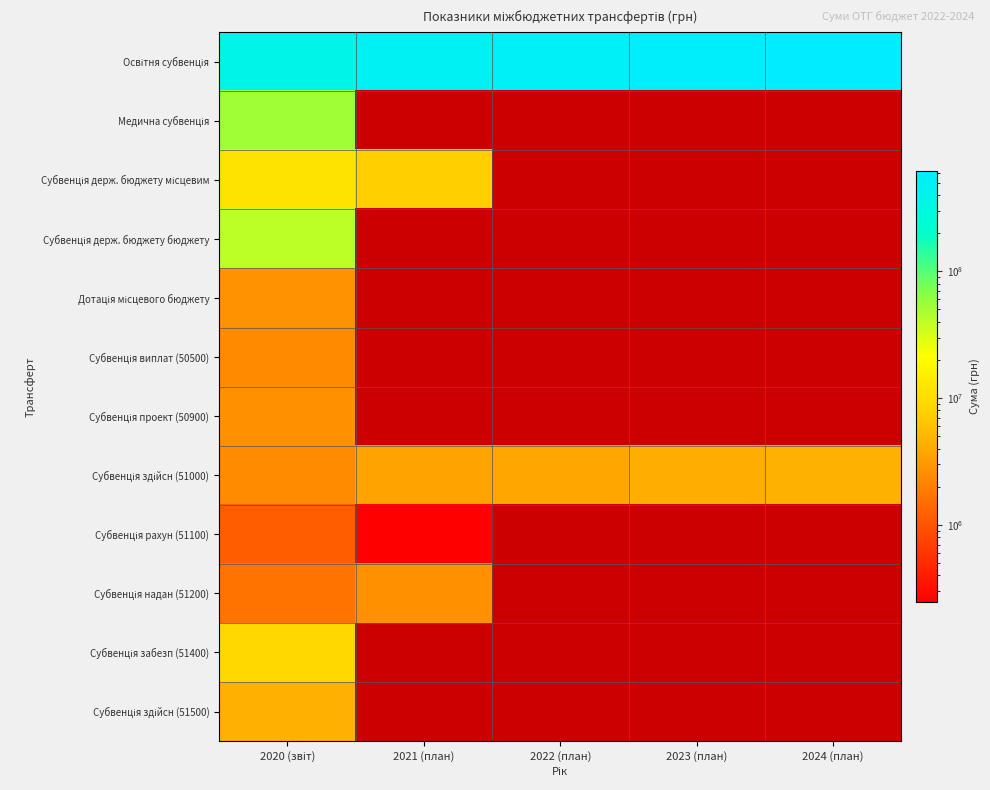

At which category is the sum across all series the highest?

2020 (звіт)